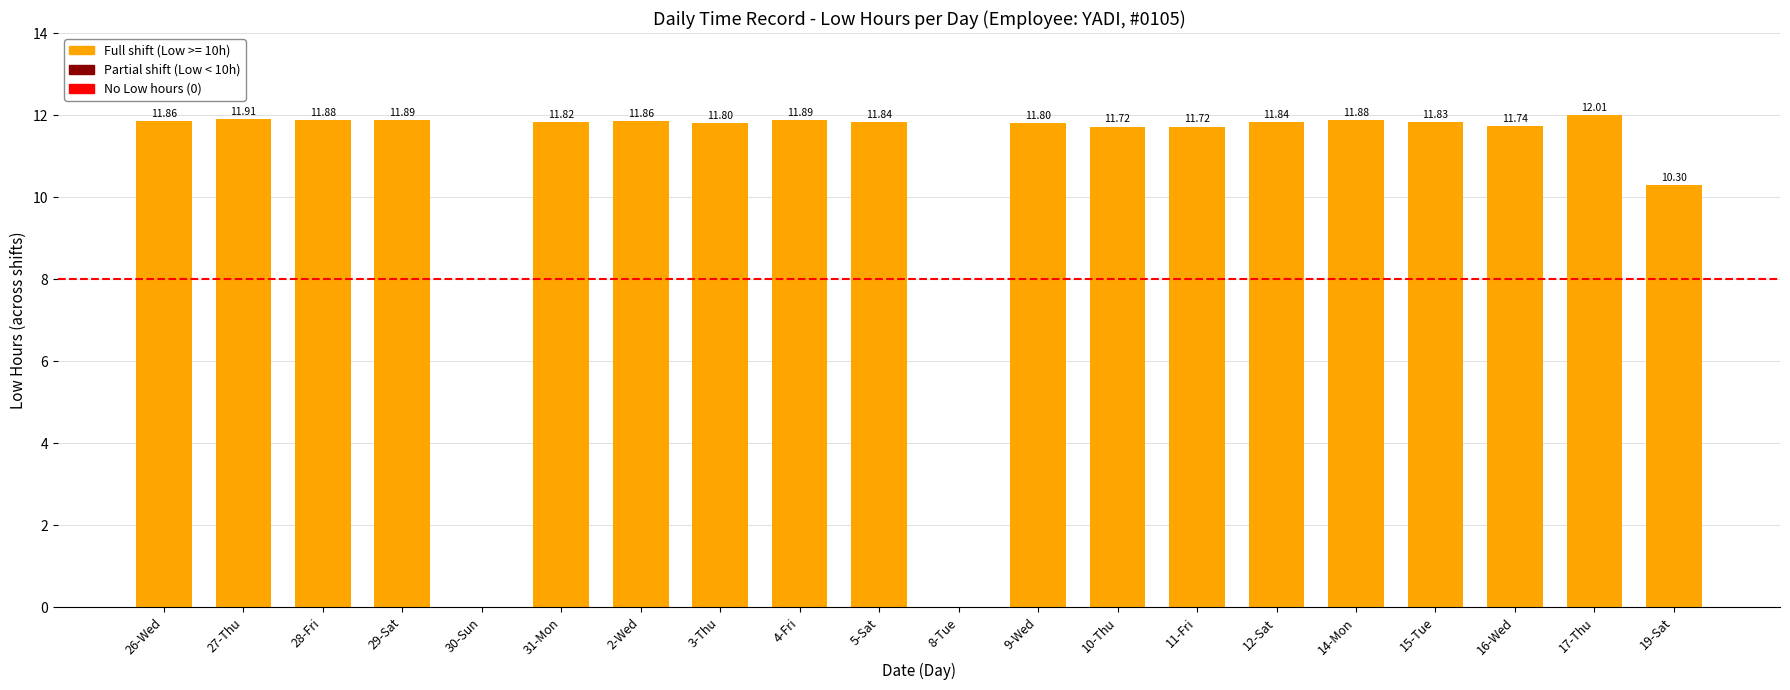

Reading left to right, what are all the values shown in this chart?

26-Wed=11.9	27-Thu=11.9	28-Fri=11.9	29-Sat=11.9	30-Sun=0.0	31-Mon=11.8	2-Wed=11.9	3-Thu=11.8	4-Fri=11.9	5-Sat=11.8	8-Tue=0.0	9-Wed=11.8	10-Thu=11.7	11-Fri=11.7	12-Sat=11.8	14-Mon=11.9	15-Tue=11.8	16-Wed=11.7	17-Thu=12.0	19-Sat=10.3